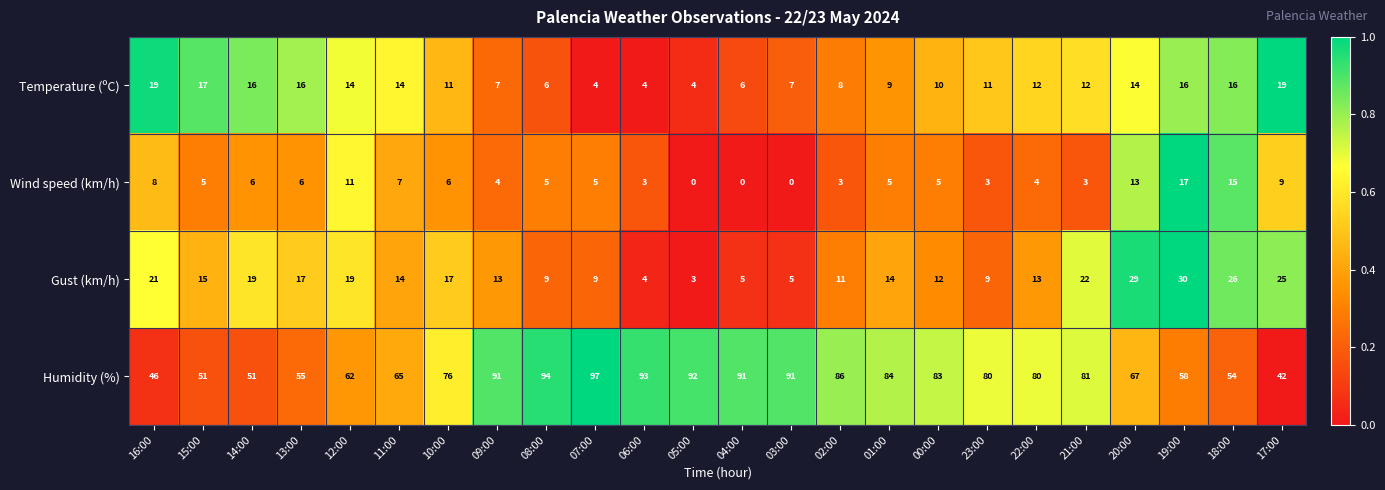

The value of Temperature (ºC) at 10:00 is 11. True or false?

True